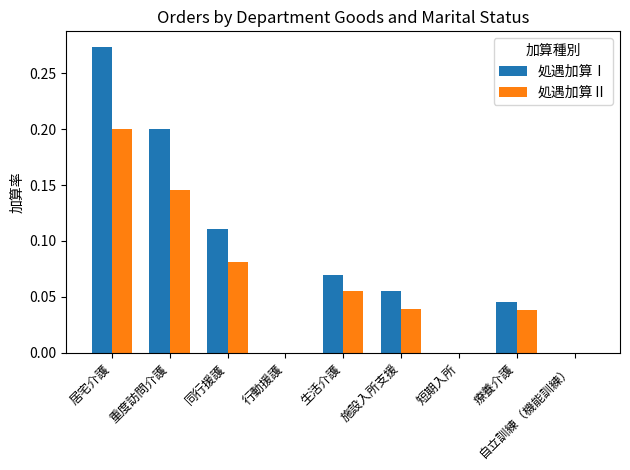

Which series changed the most between 施設入所支援 and 自立訓練（機能訓練）?

処遇加算Ⅰ